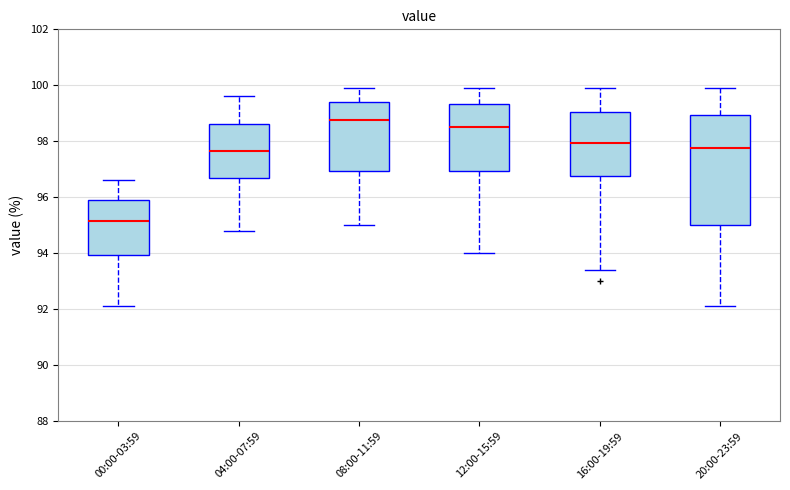

Where does the lower whisker of the box for 12:00-15:59 end on the y-axis? The values are not printed on the chart, so give them approximately, as read against the axis.

94.0